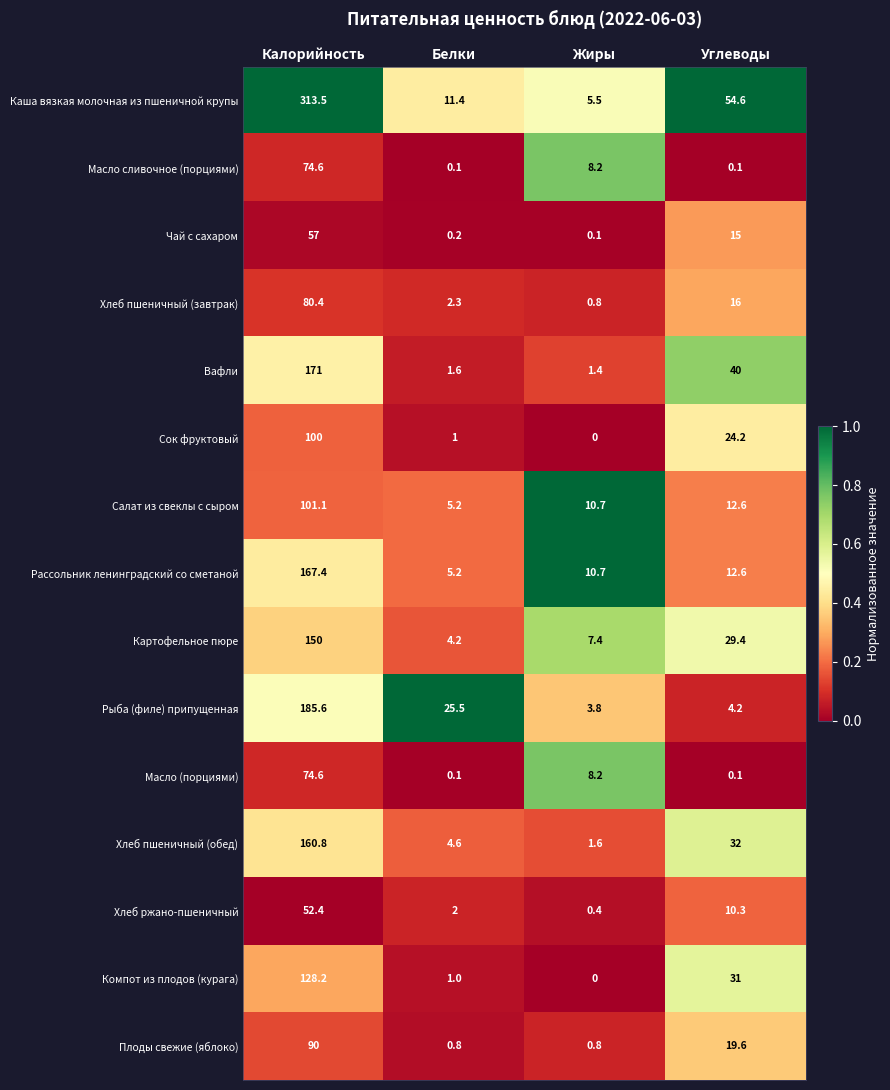

Which series has the largest range (max minus min)?

Каша вязкая молочная из пшеничной крупы